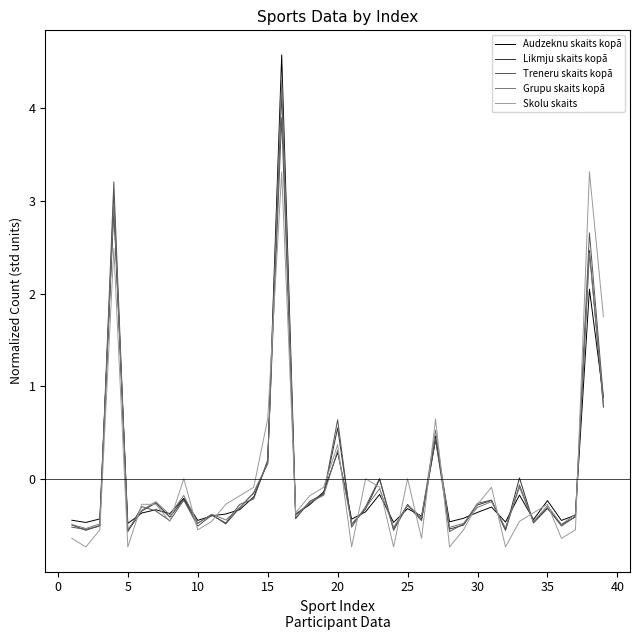

What is the lowest value of the Likmju skaits kopā series?

-0.6